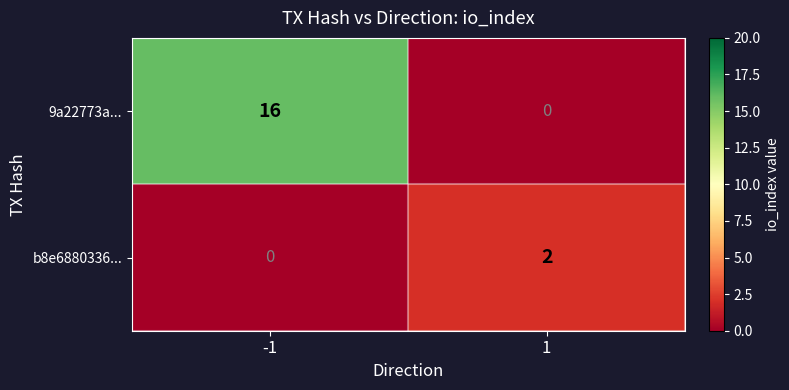

What is the spread (max minus min) of values at -1?

16